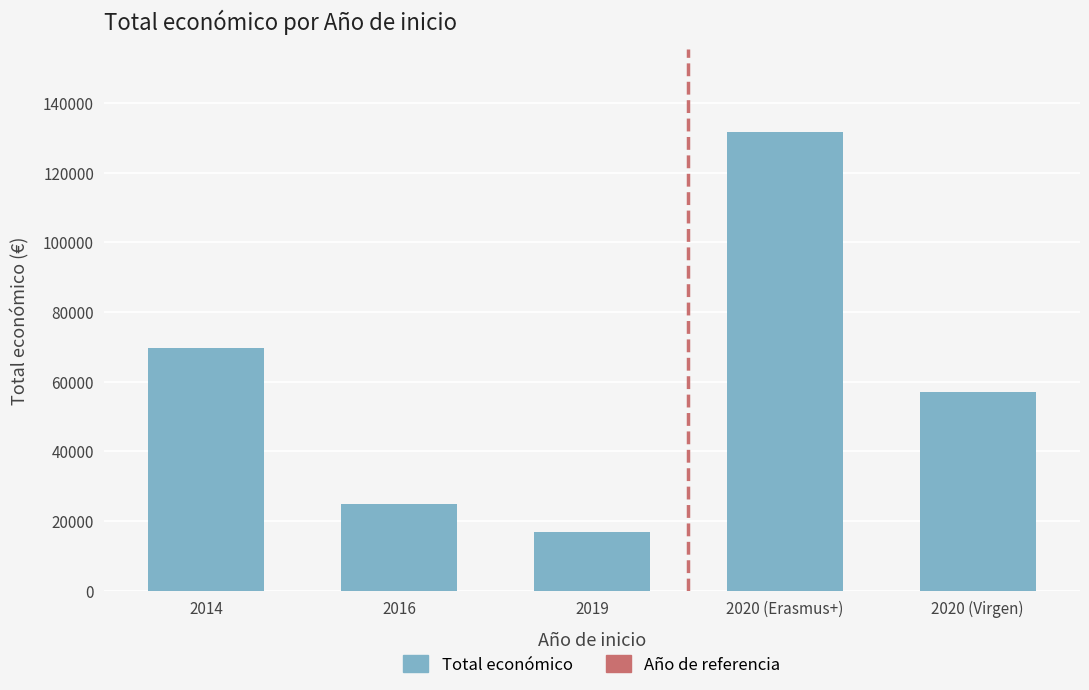

What is the difference between the values at 2016 and 2020 (Virgen)?

32005